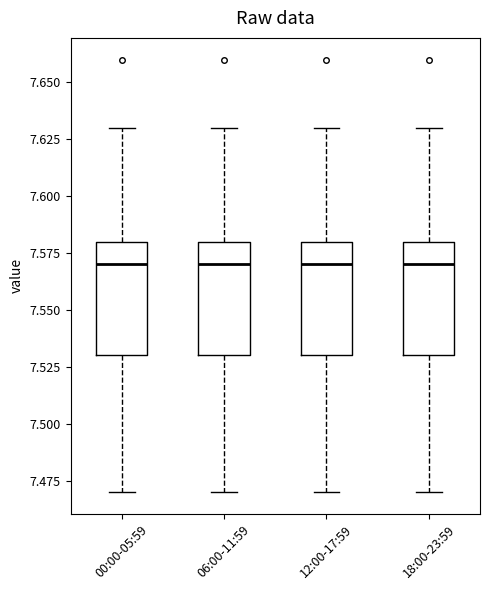

Reading left to right, transcribe this box plot: for each box, give where its median line is, the range the box spans, and where its two whiskers end, as read against the y-axis. The values are not printed on the chart, so give them approximately, as read against the axis.

00:00-05:59: median 7.57, box 7.53 to 7.58, whiskers 7.47 to 7.63
06:00-11:59: median 7.57, box 7.53 to 7.58, whiskers 7.47 to 7.63
12:00-17:59: median 7.57, box 7.53 to 7.58, whiskers 7.47 to 7.63
18:00-23:59: median 7.57, box 7.53 to 7.58, whiskers 7.47 to 7.63